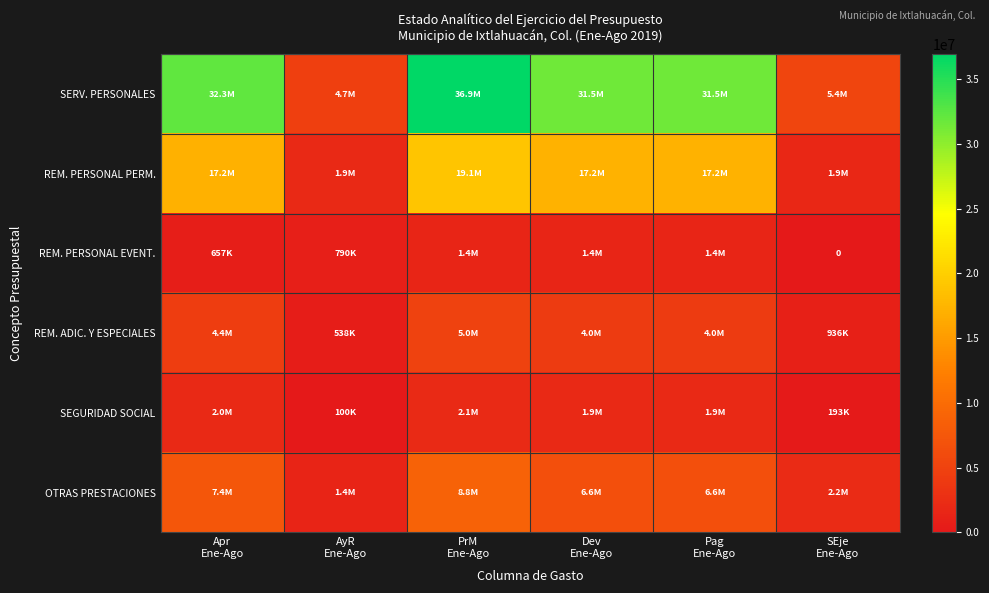

What is the sum of all OTRAS PRESTACIONES values?

33061870.9